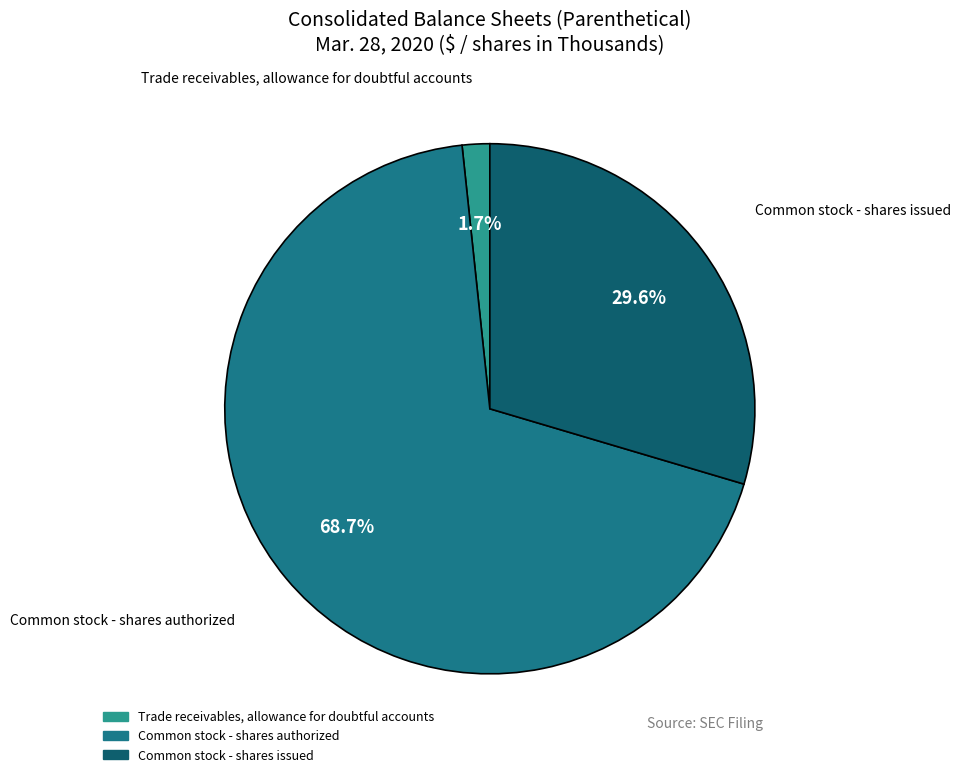

True or false: Trade receivables, allowance for doubtful accounts accounts for 9% of the total.

False